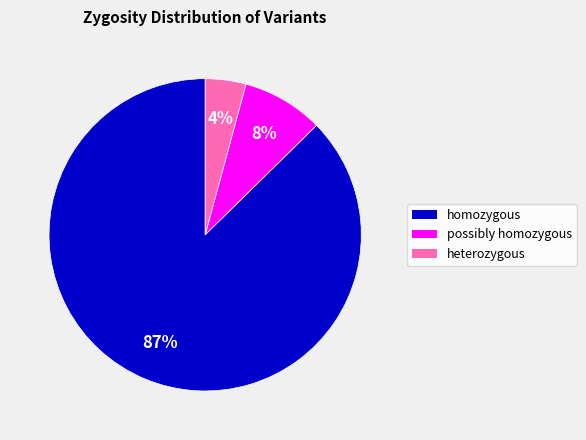

Which category has the smallest portion of the pie?

heterozygous